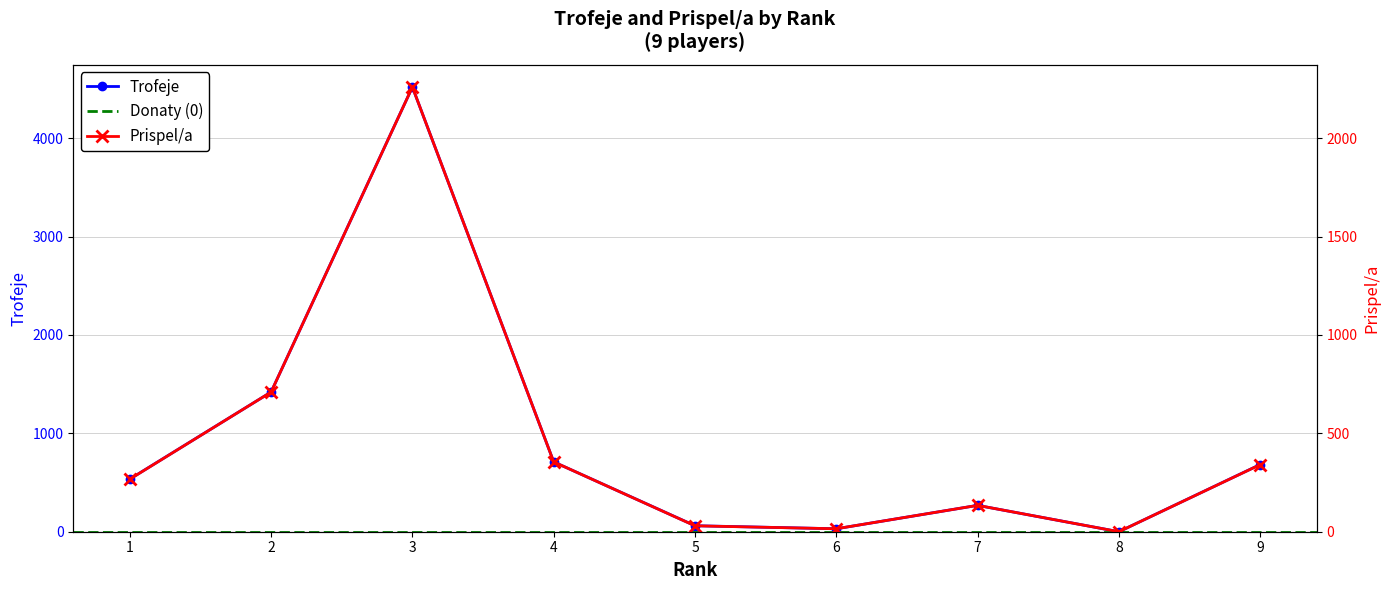

Rank the series by their average value, from highest to lowest.

Trofeje, Prispel/a